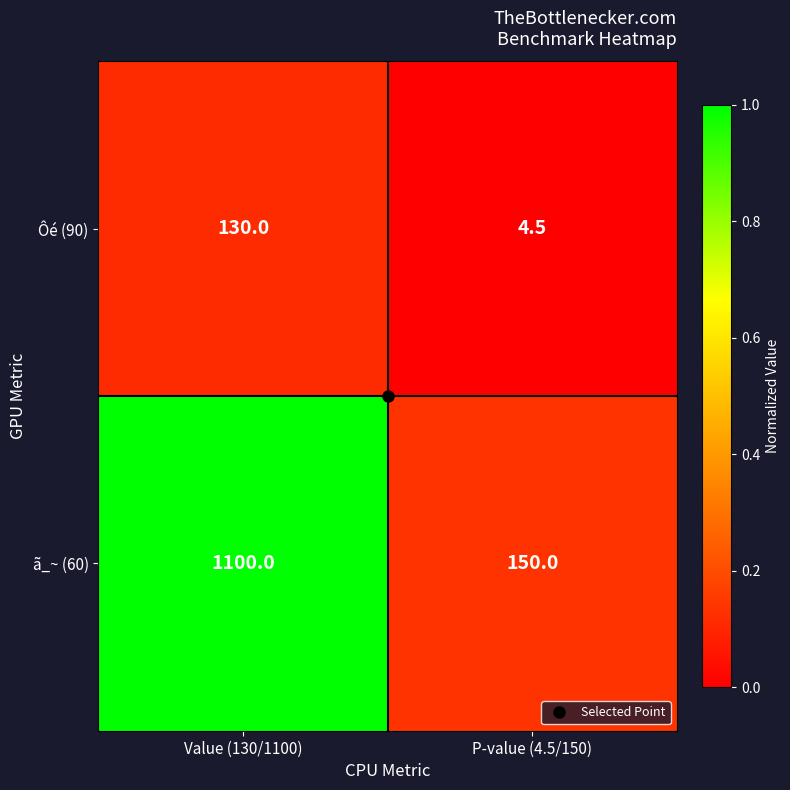

What is the total value across all series at Value (130/1100)?

1230.0